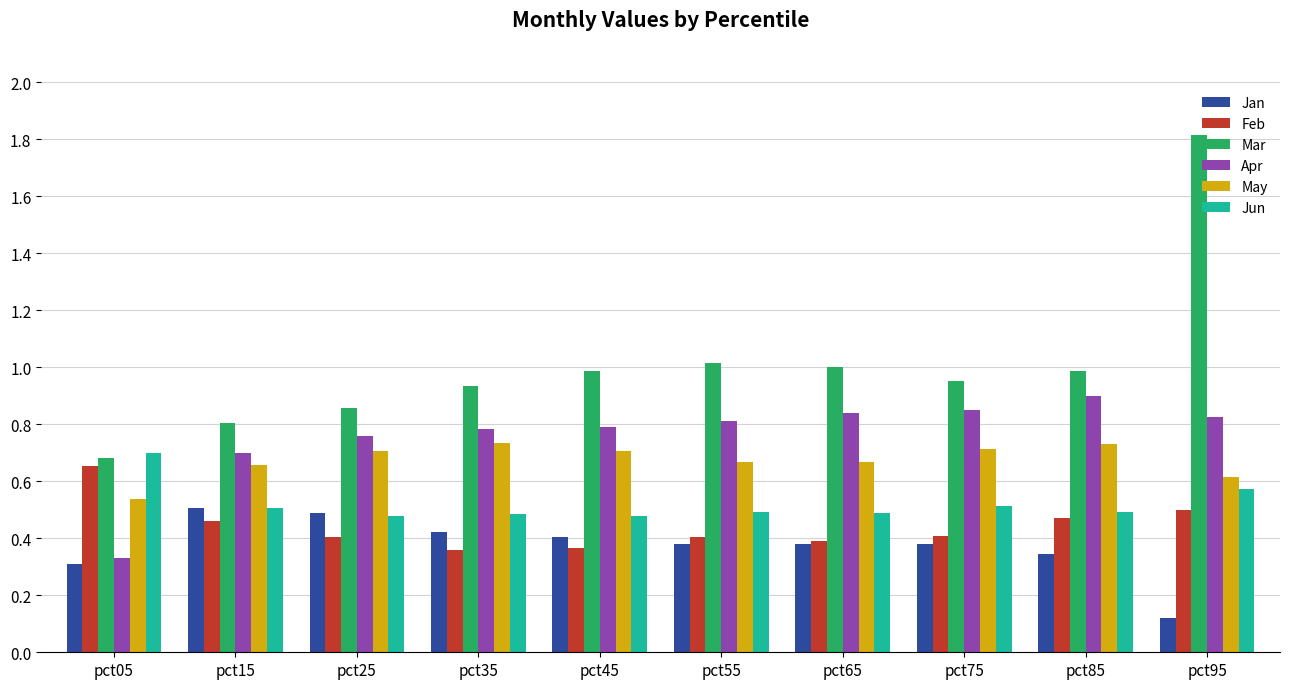

Is the value of Jan at pct15 greater than the value of May at pct65?

No